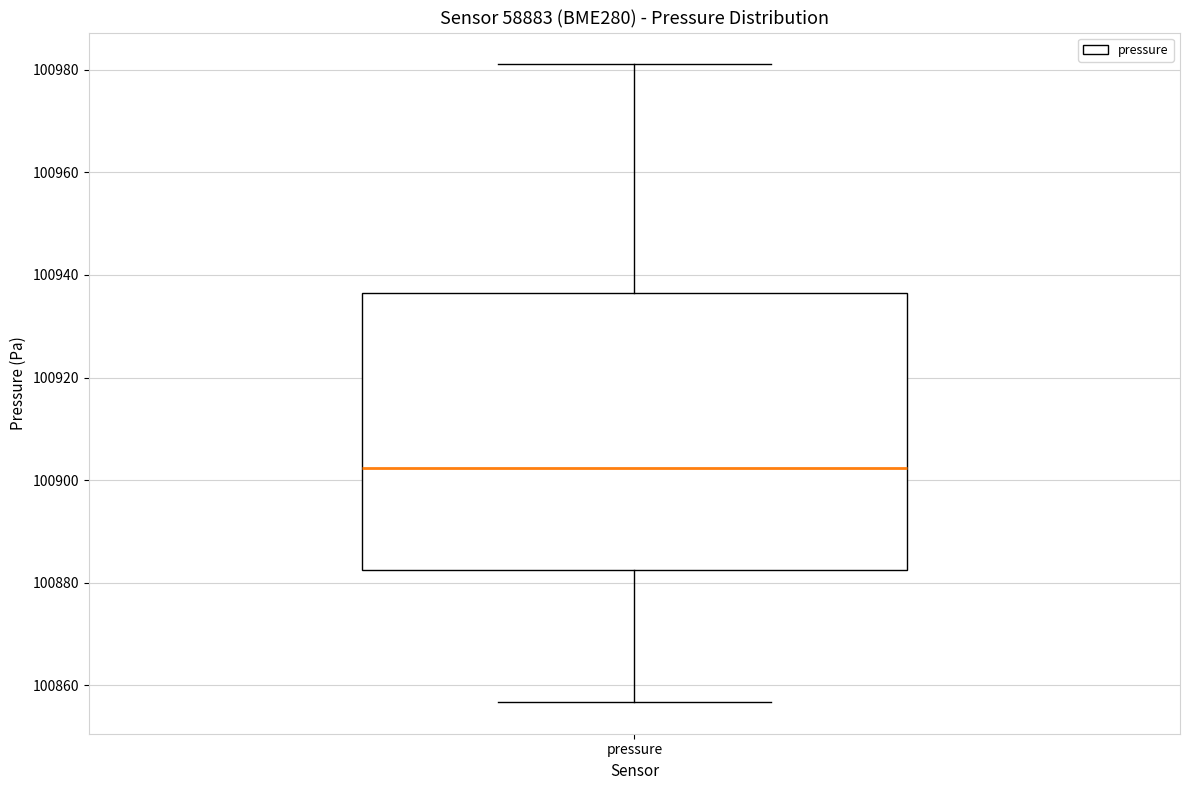

Transcribe this box plot: give where the median line is, the range the box spans, and where the two whiskers end, as read against the y-axis. The values are not printed on the chart, so give them approximately, as read against the axis.

median 100902, box 100882 to 100936, whiskers 100856 to 100982